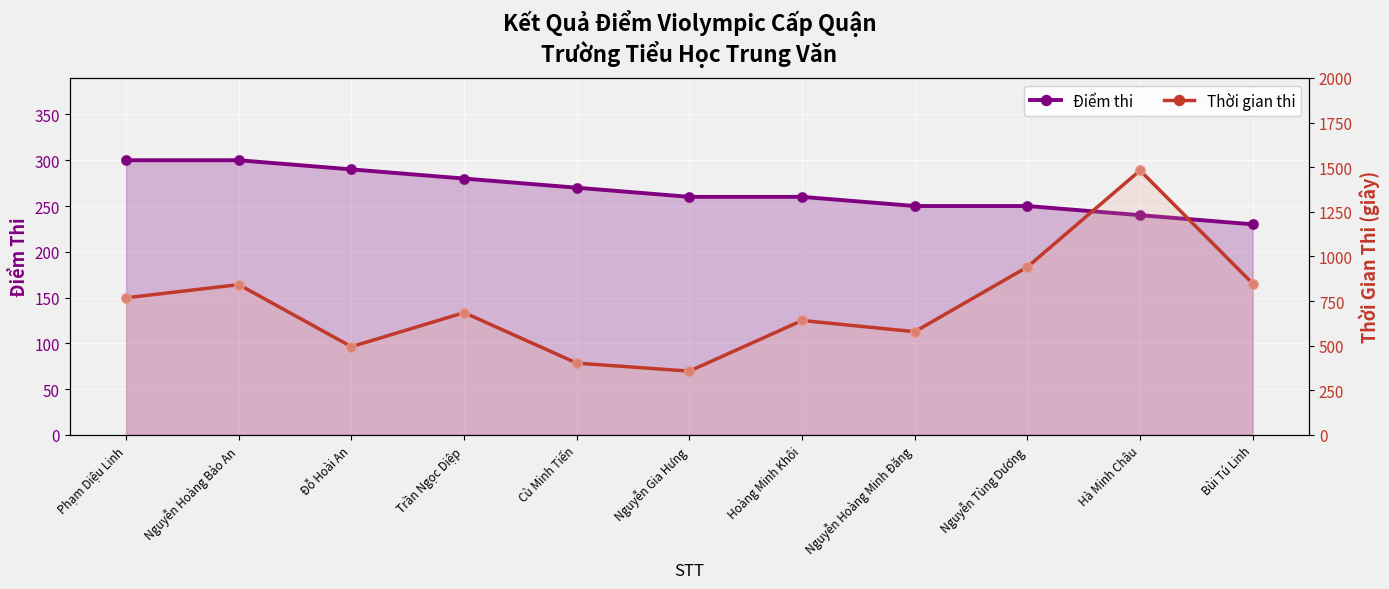

Which series has the largest total across all categories?

Thời gian thi